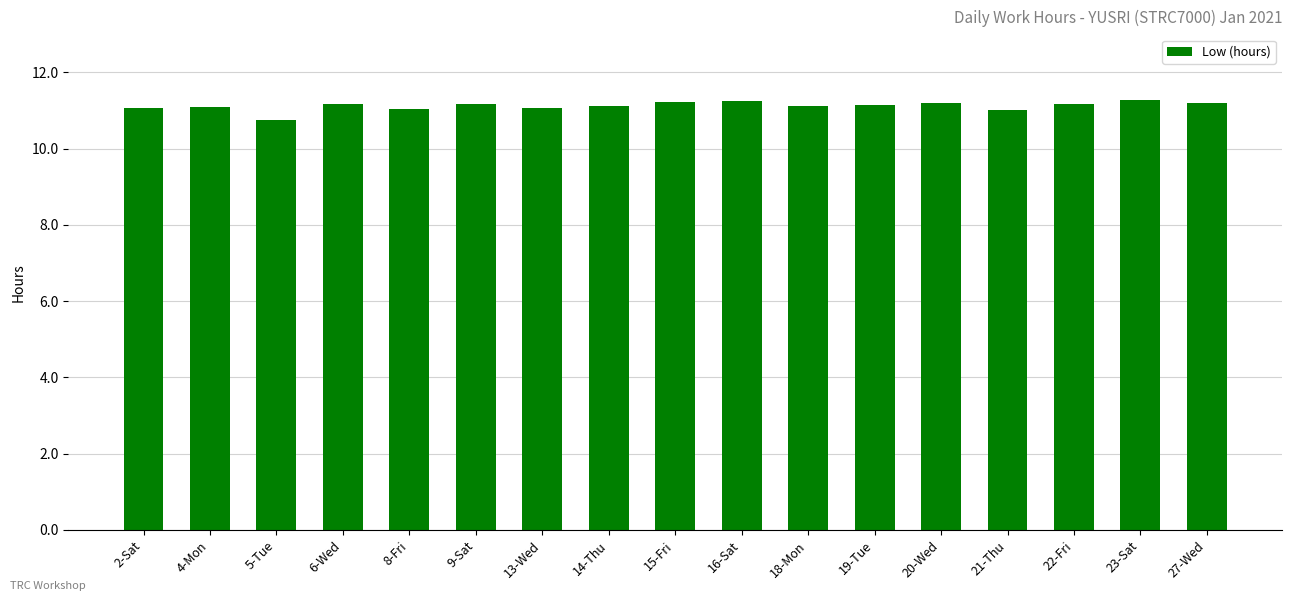

Approximately how many times larger is the value at 15-Fri compared to 9-Sat?

1.0